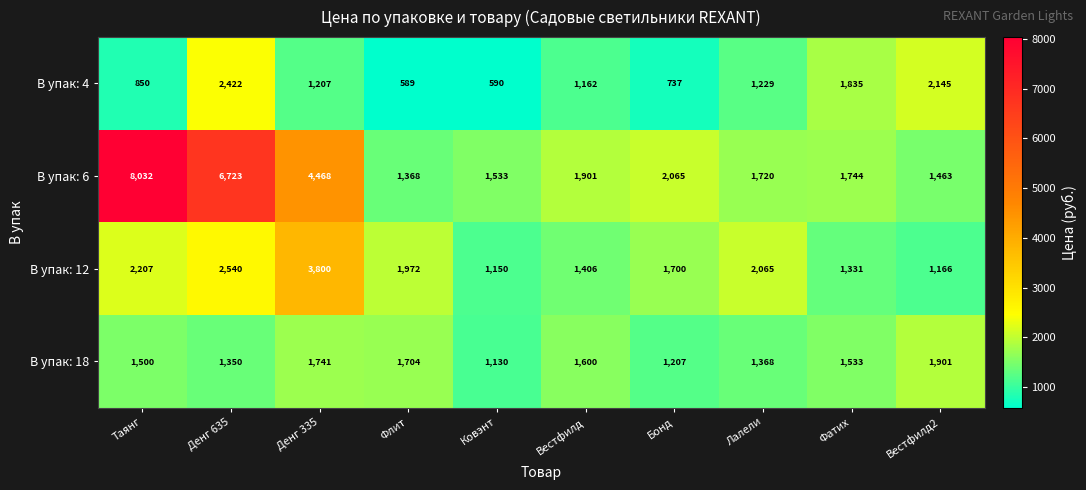

List the series in order of their peak value, lowest first.

В упак: 18, В упак: 4, В упак: 12, В упак: 6